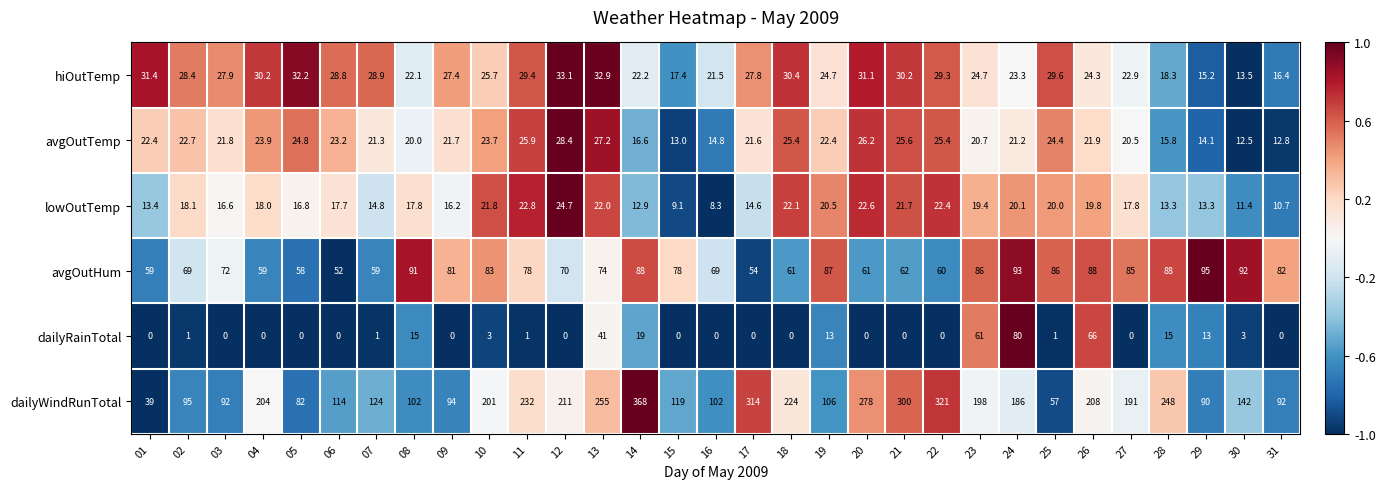

What is the minimum value for avgOutTemp?

12.5